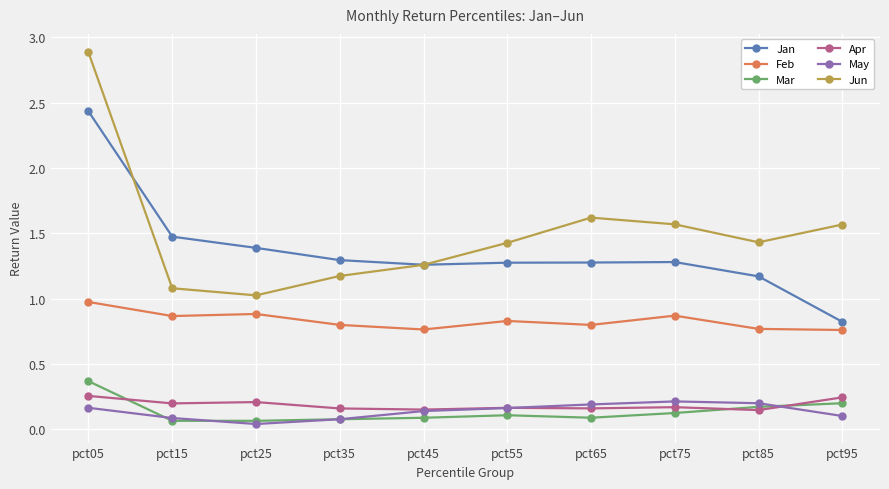

At which label does May reach its minimum?

pct25